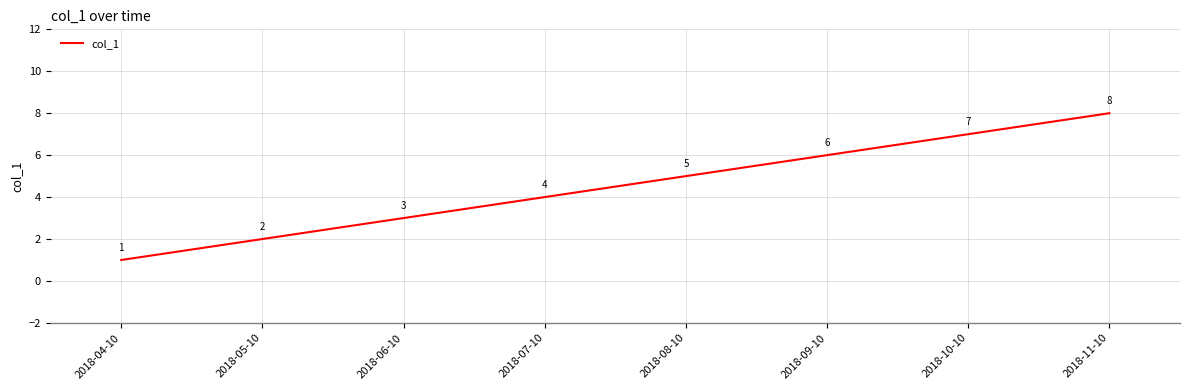

Between 2018-10-10 and 2018-11-10, which is larger?

2018-11-10